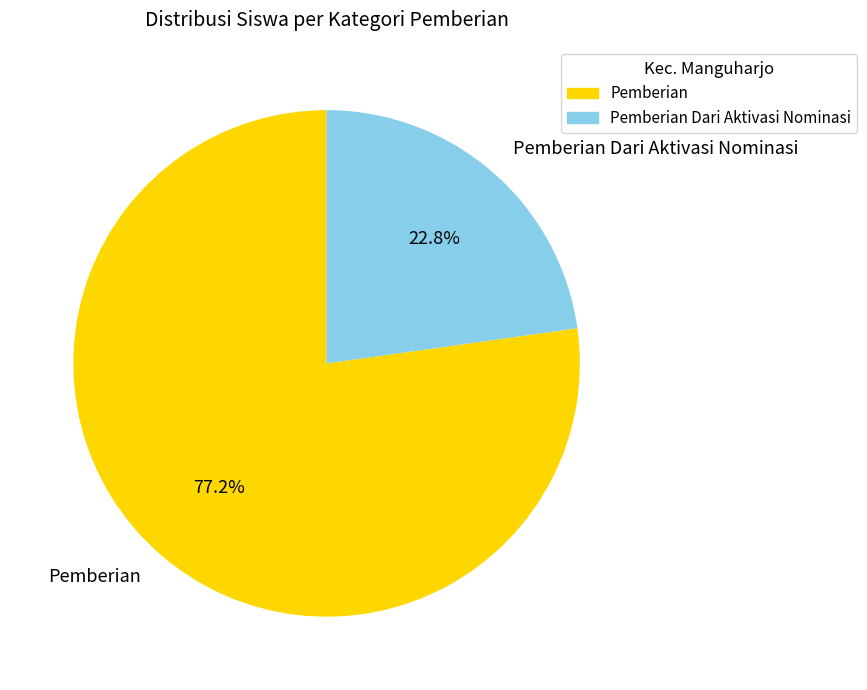

Is Pemberian Dari Aktivasi Nominasi the majority of the pie?

No